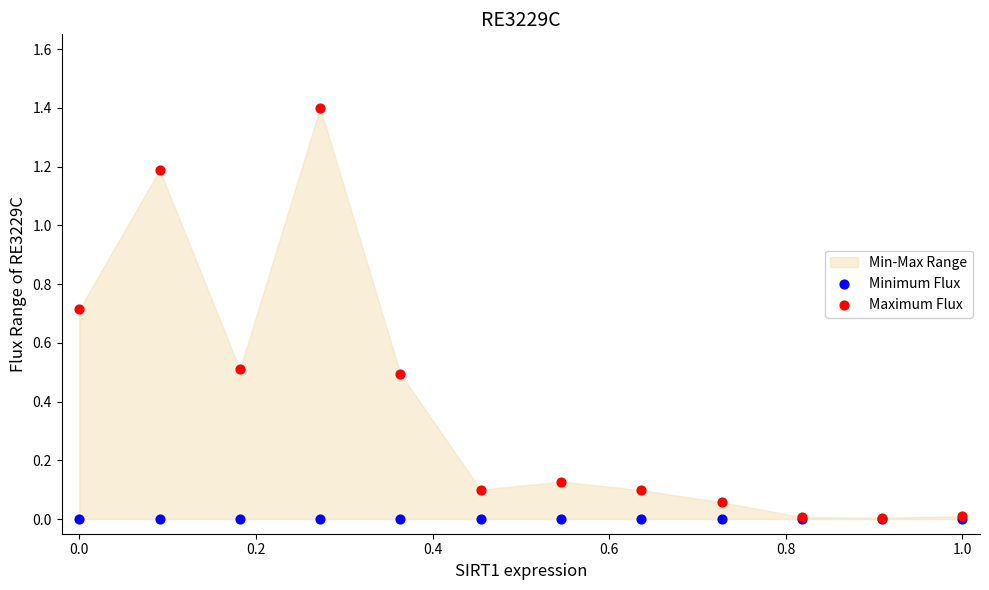

Which series has the largest Y range (max minus min)?

Maximum Flux